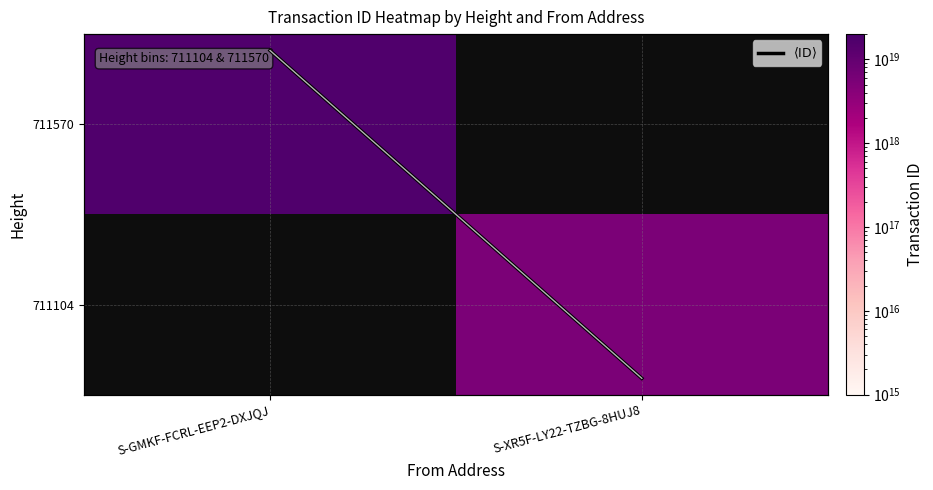

Which category has the highest value across all series?

S-GMKF-FCRL-EEP2-DXJQJ